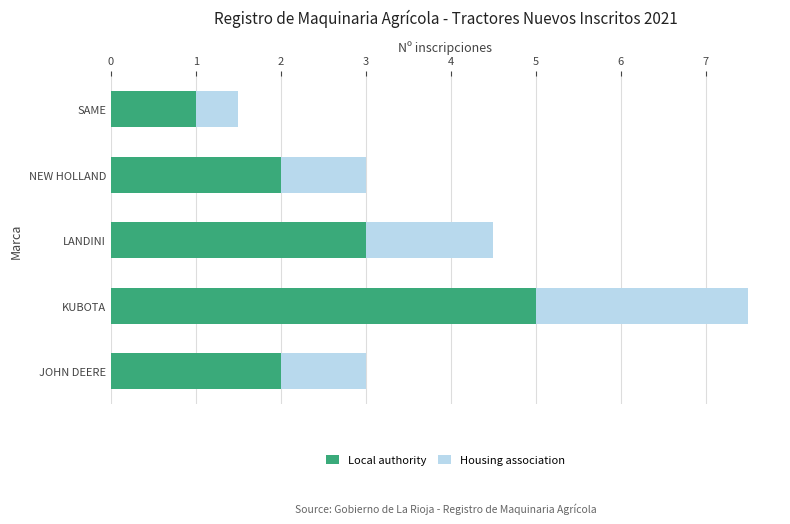

The Local authority series shows 2.0 at NEW HOLLAND. True or false?

True